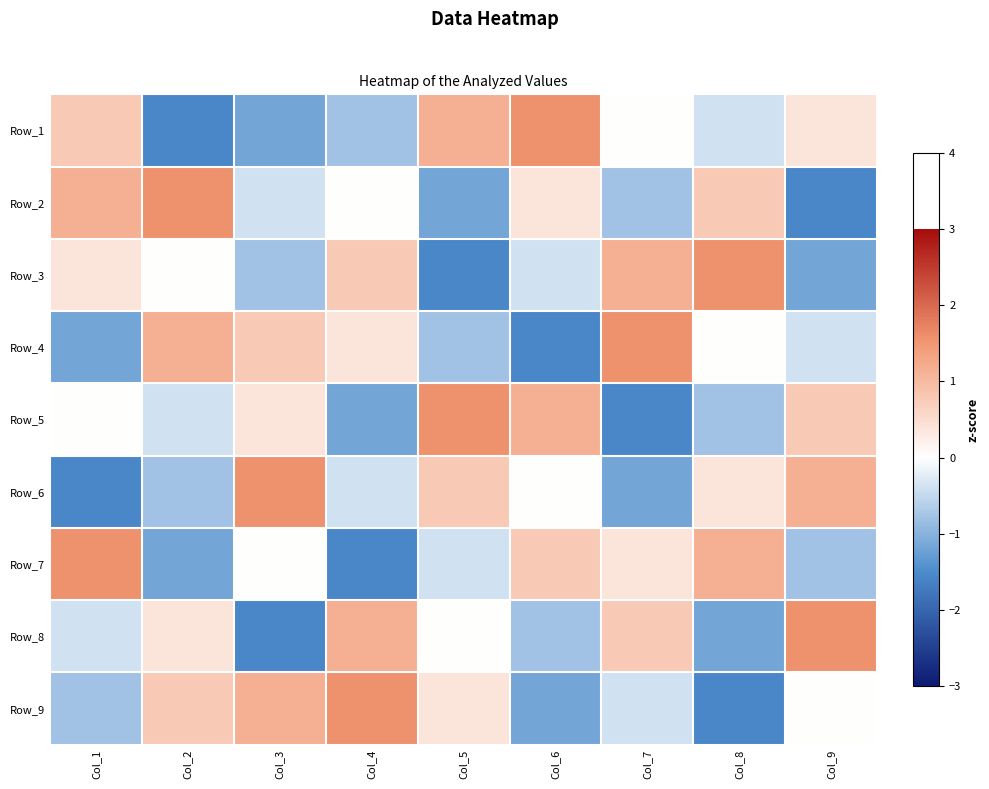

Rank the series at Col_4 from lowest to highest value.

Row_7, Row_5, Row_1, Row_6, Row_2, Row_4, Row_3, Row_8, Row_9